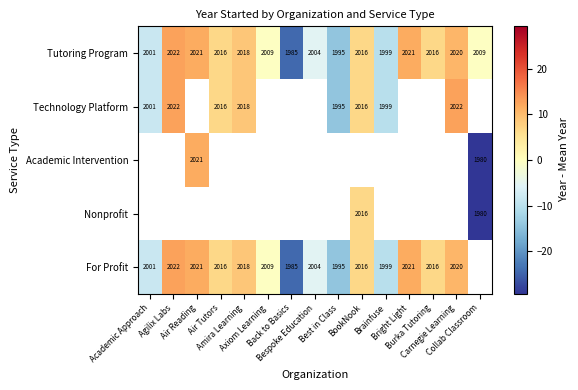

True or false: Tutoring Program has a value of 6.7 at Air Tutors.

True